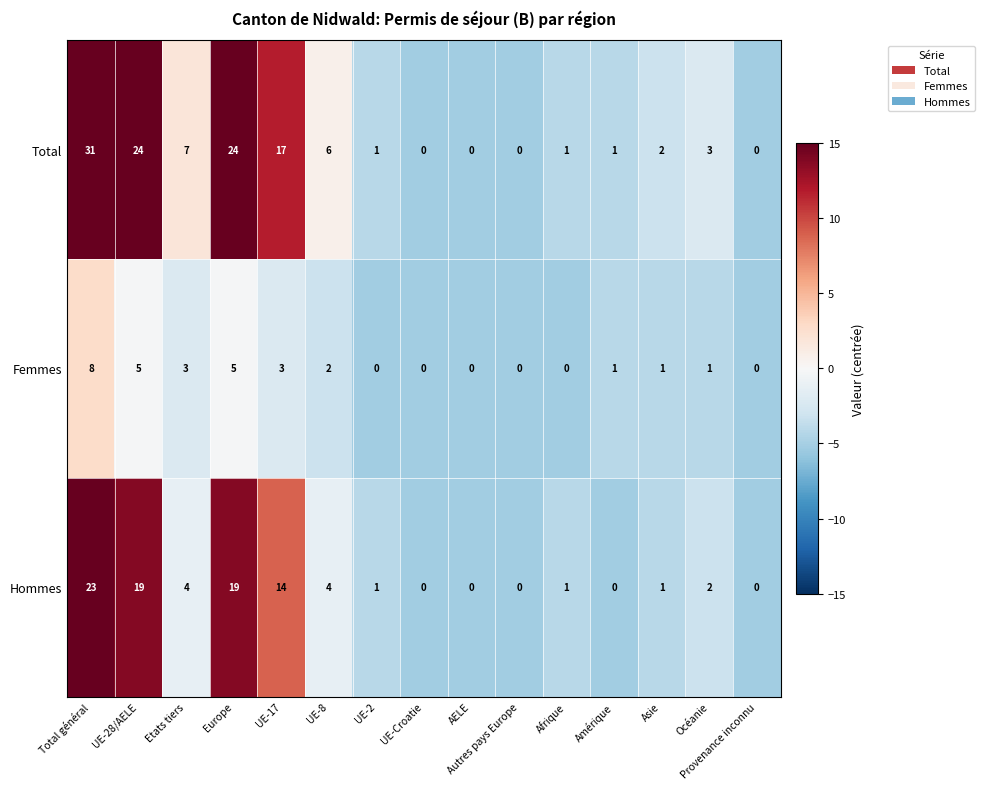

At which label does Hommes first exceed 1?

Total général